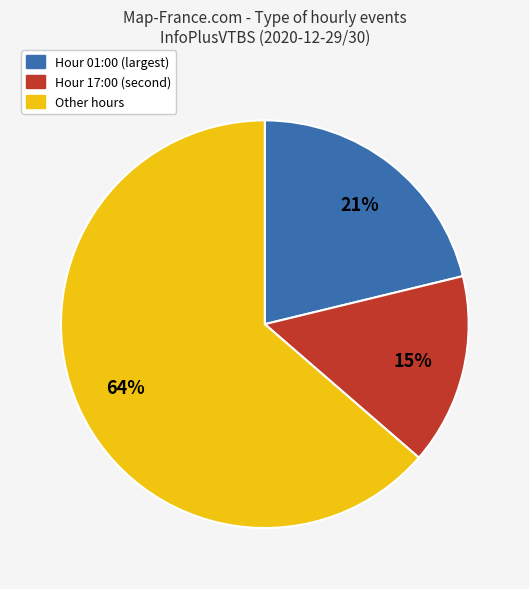

To the nearest percent, what is the average slice percentage?

33%